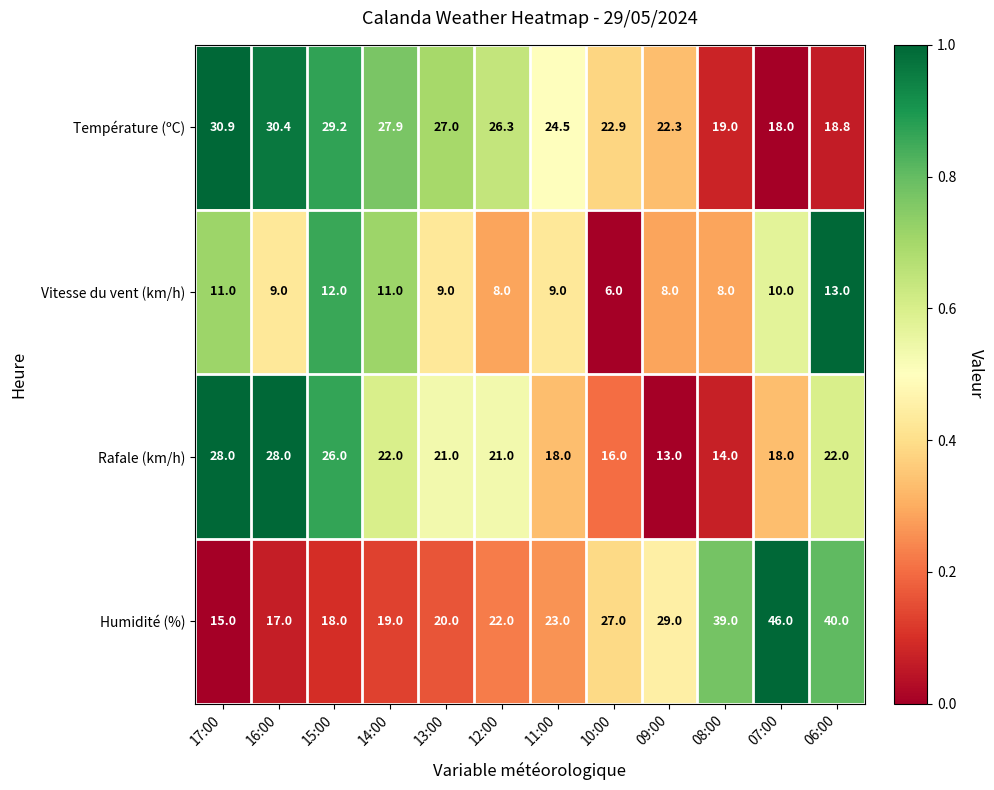

Which series has the largest range (max minus min)?

Humidité (%)